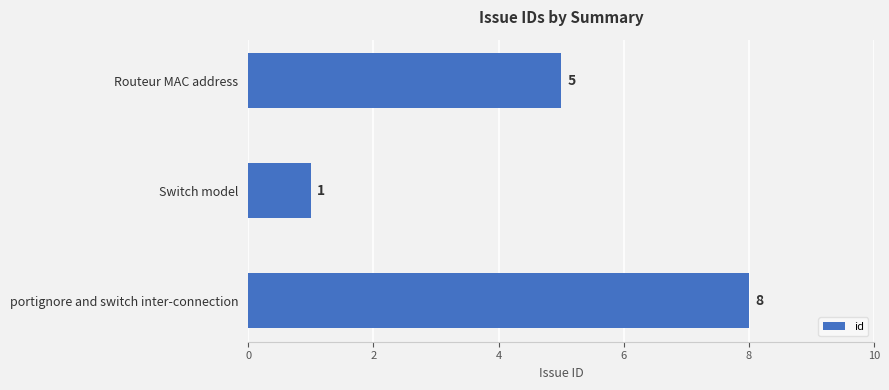

Reading bottom to top, transcribe all the data shown in this chart.

8	1	5